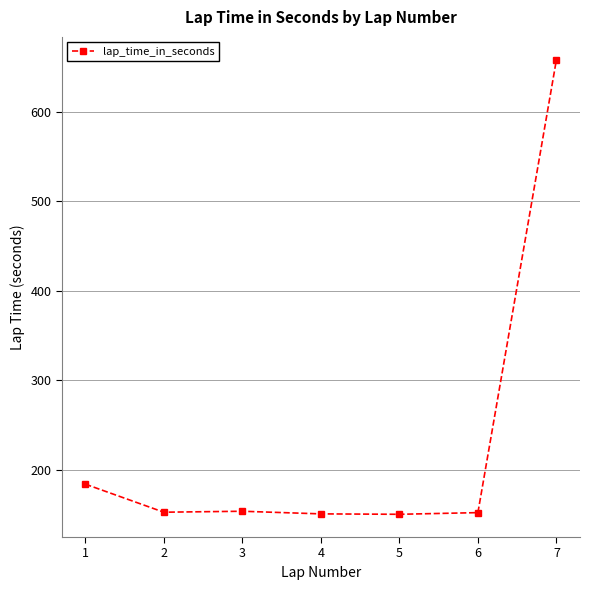

Count the number of categories in the chart.

7